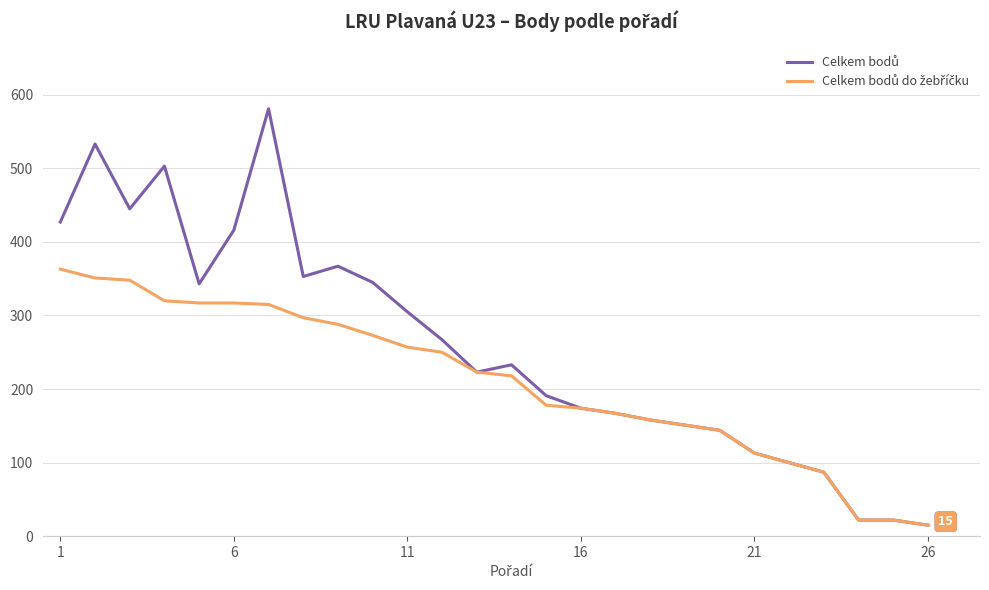

What is the smallest value displayed?

15